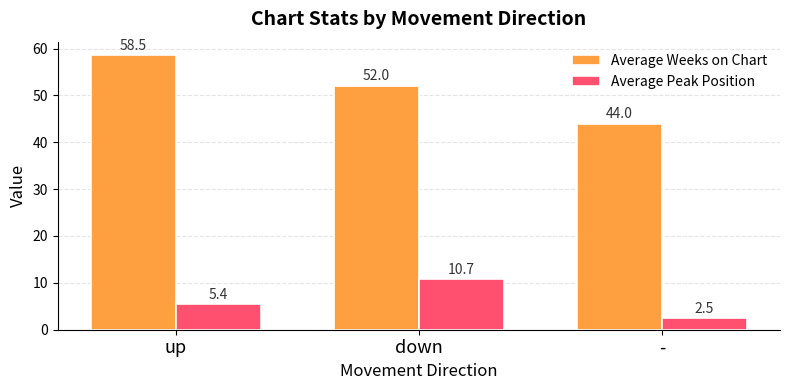

How many bars are there in total?

6